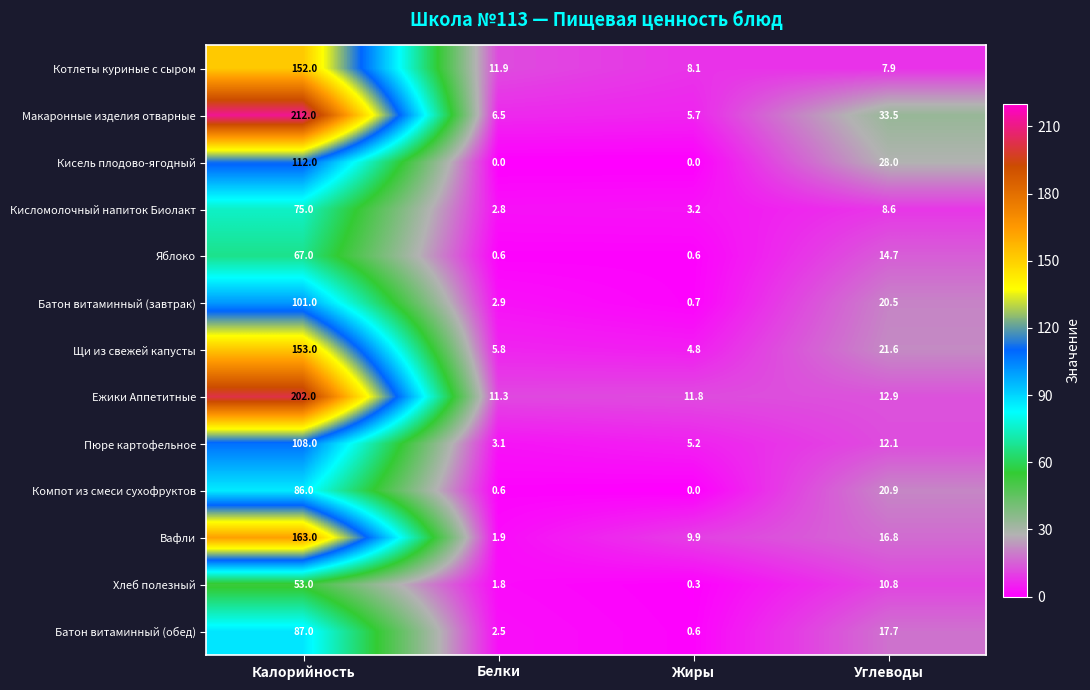

What is the total value across all series at Белки?

51.7